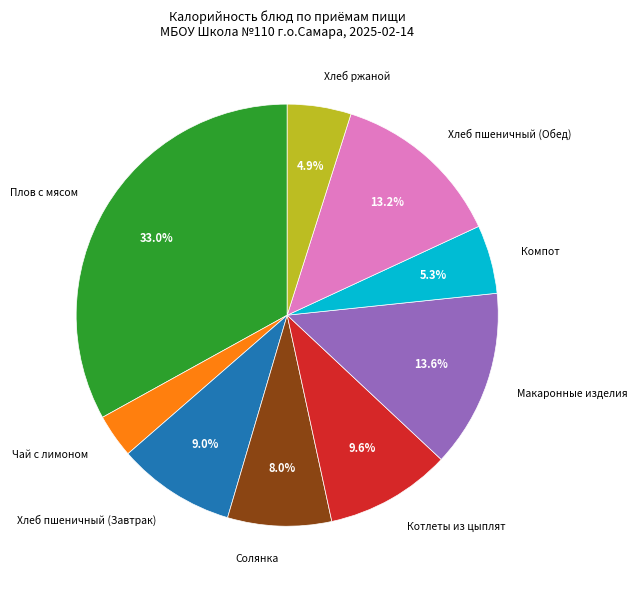

Is there a majority slice in this chart?

No